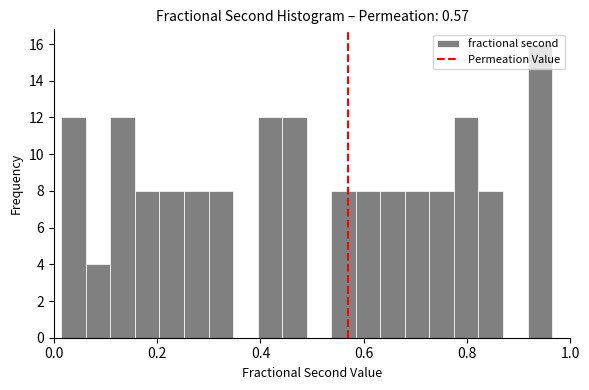

Read against the x-axis, roughly where is the centre of the tallest bar?

0.94